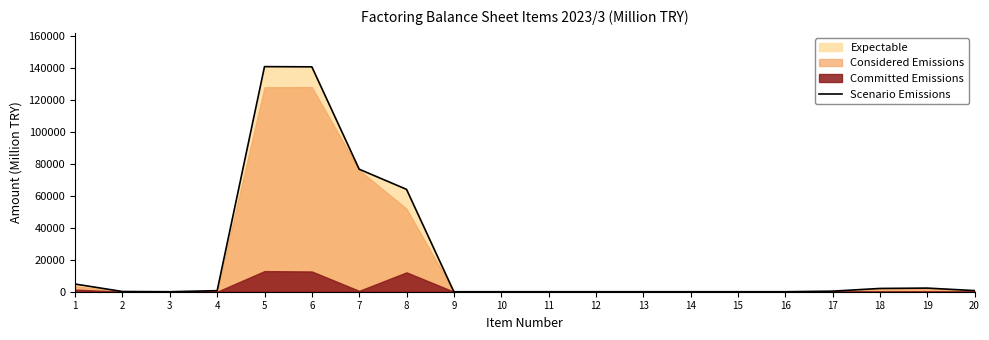

The value at 4 is 441. True or false?

False